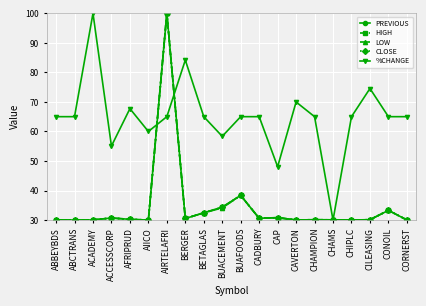

What is the spread (max minus min) of values at CADBURY?

34.4